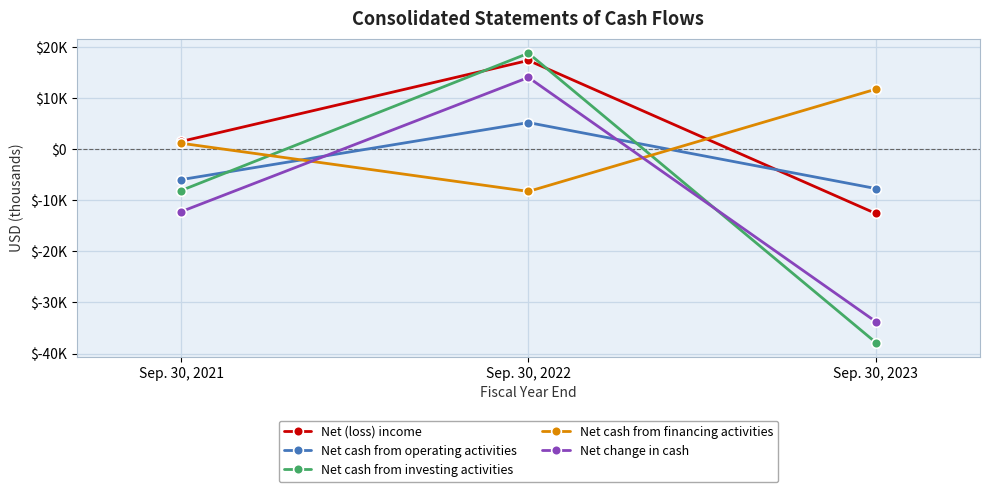

What are all the series names shown in the legend?

Net (loss) income, Net cash from operating activities, Net cash from investing activities, Net cash from financing activities, Net change in cash